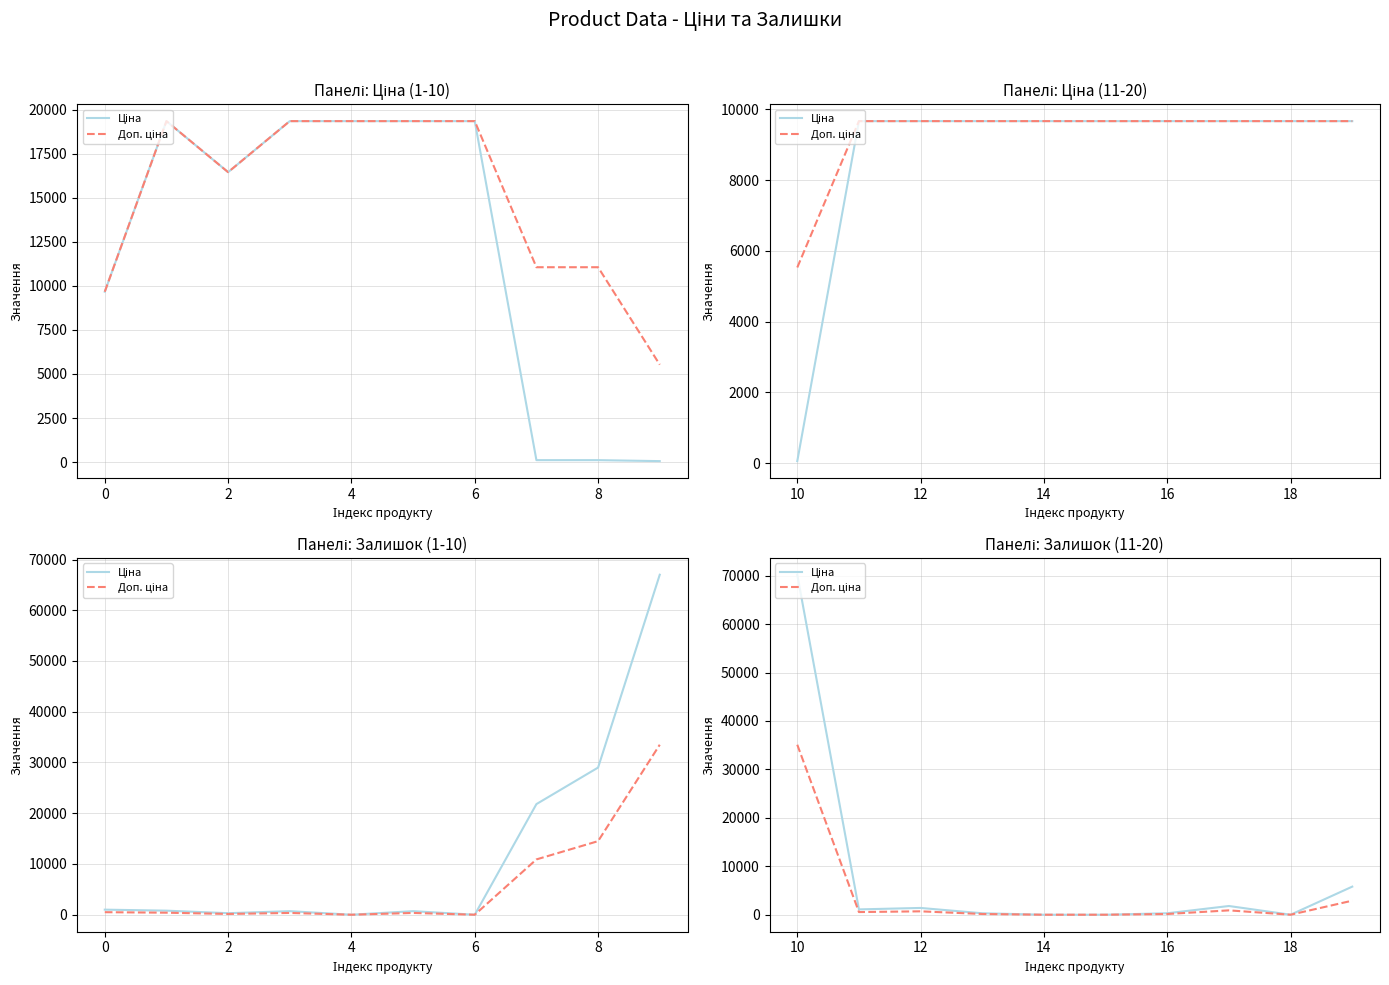

At how many categories does at least one series exceed 20138?

1